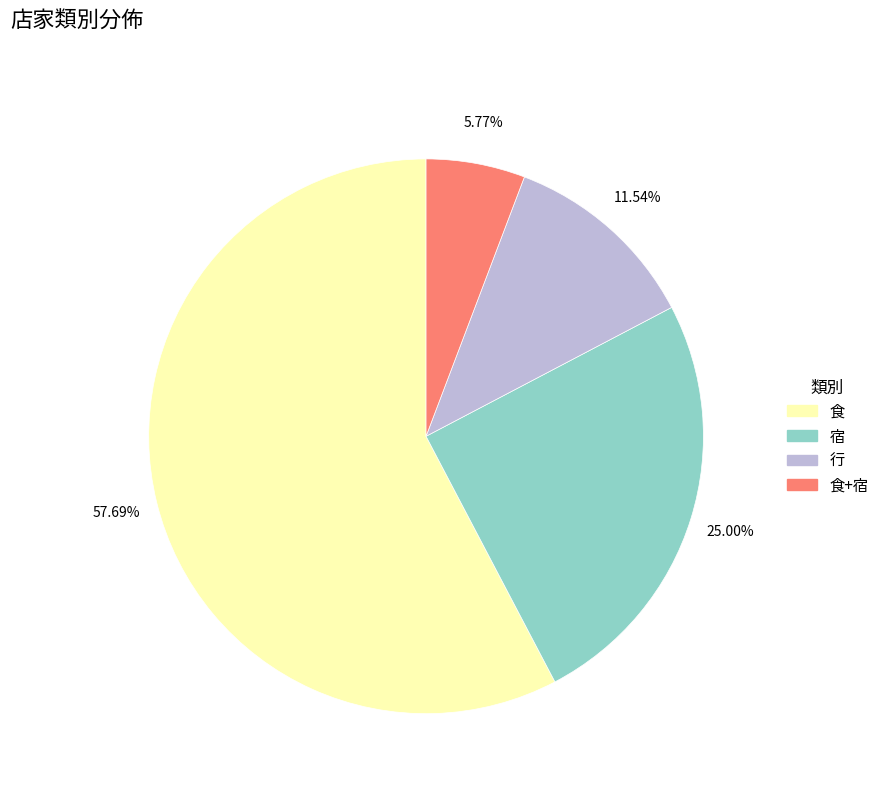

Is there a majority slice in this chart?

Yes